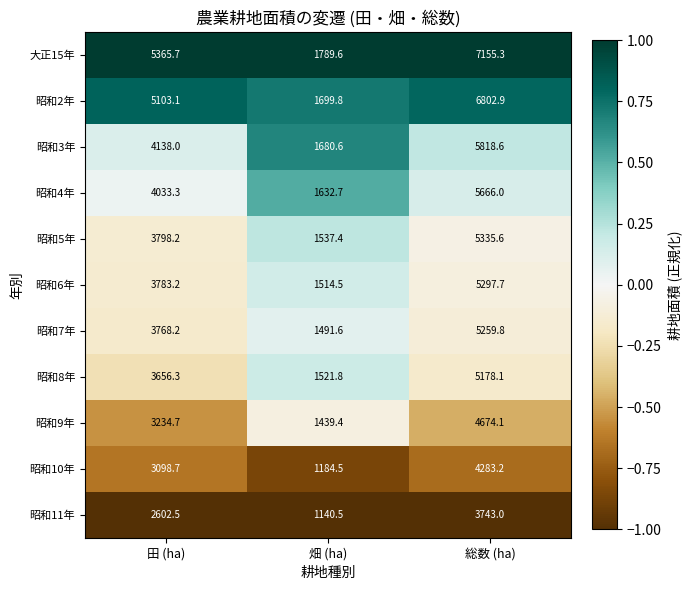

Which series has the largest range (max minus min)?

大正15年